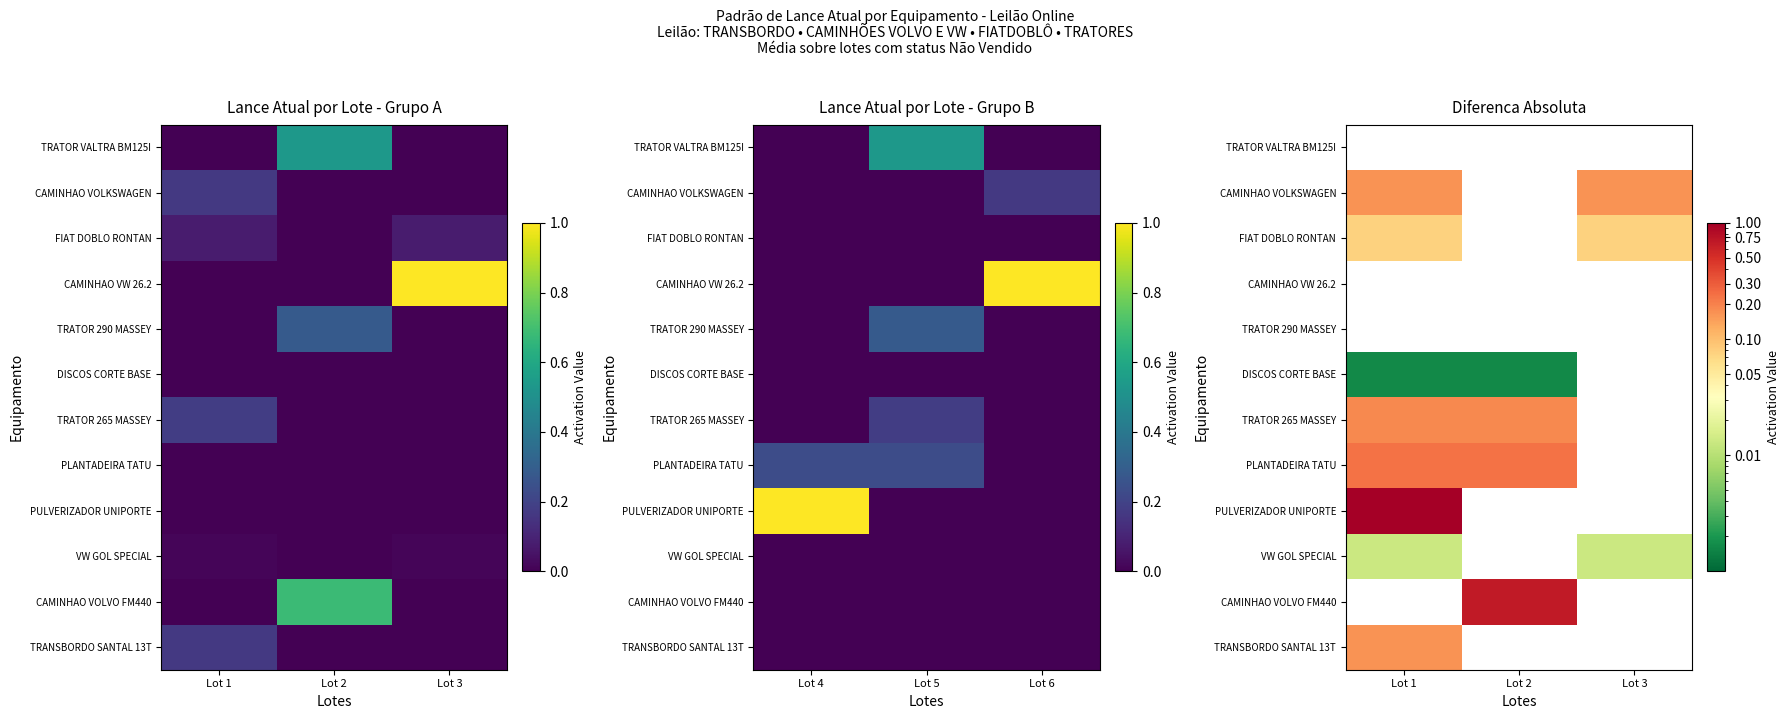

Count the number of data series in this chart.

12